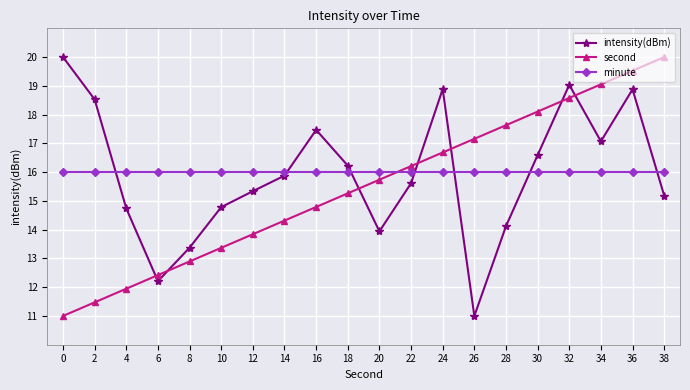

The value of second at 6 is 2.8. True or false?

False